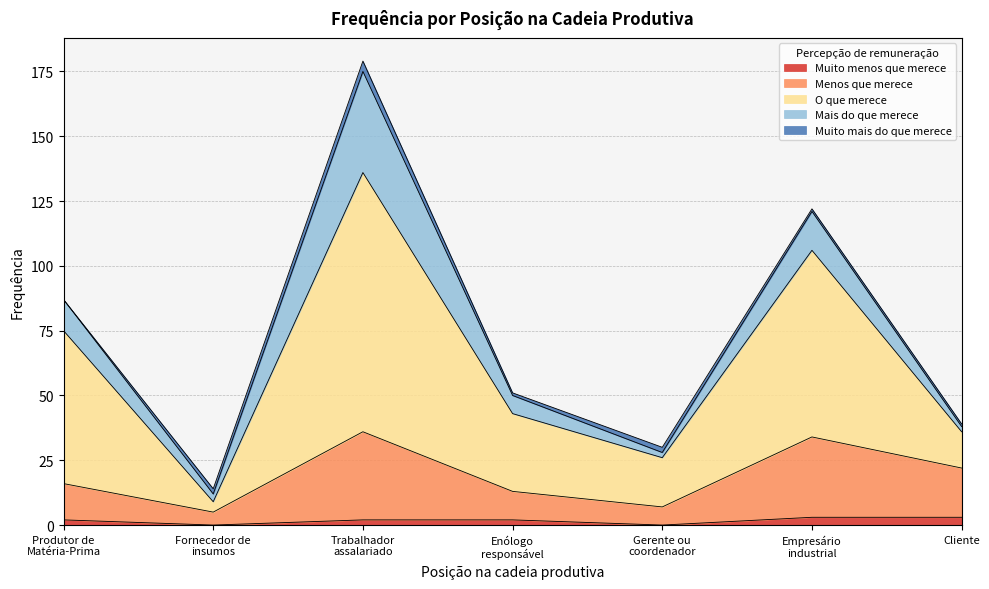

Between Empresário
industrial and Fornecedor de
insumos, which is larger?

Empresário
industrial